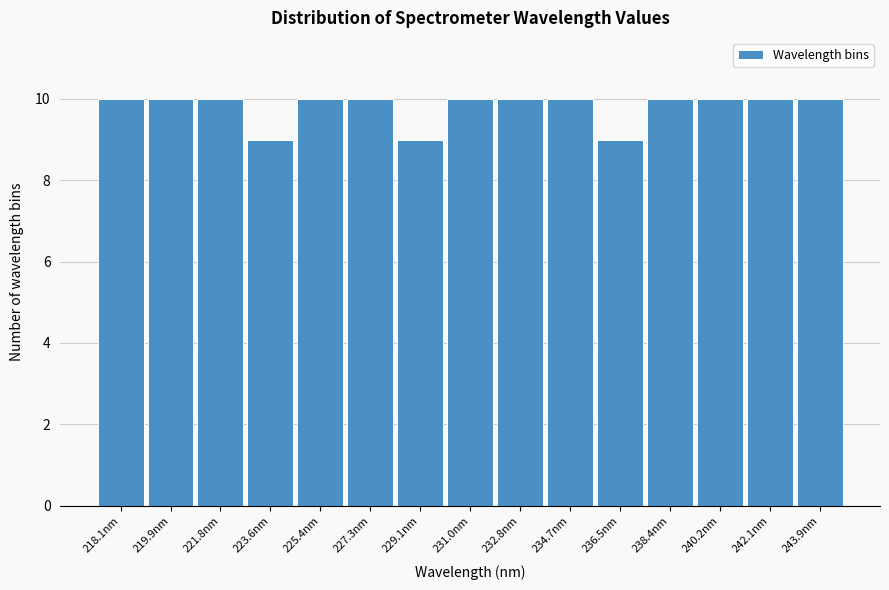

Reading right to left, extract all data points from this chart.

243.9nm=10	242.1nm=10	240.2nm=10	238.4nm=10	236.5nm=9	234.7nm=10	232.8nm=10	231.0nm=10	229.1nm=9	227.3nm=10	225.4nm=10	223.6nm=9	221.8nm=10	219.9nm=10	218.1nm=10